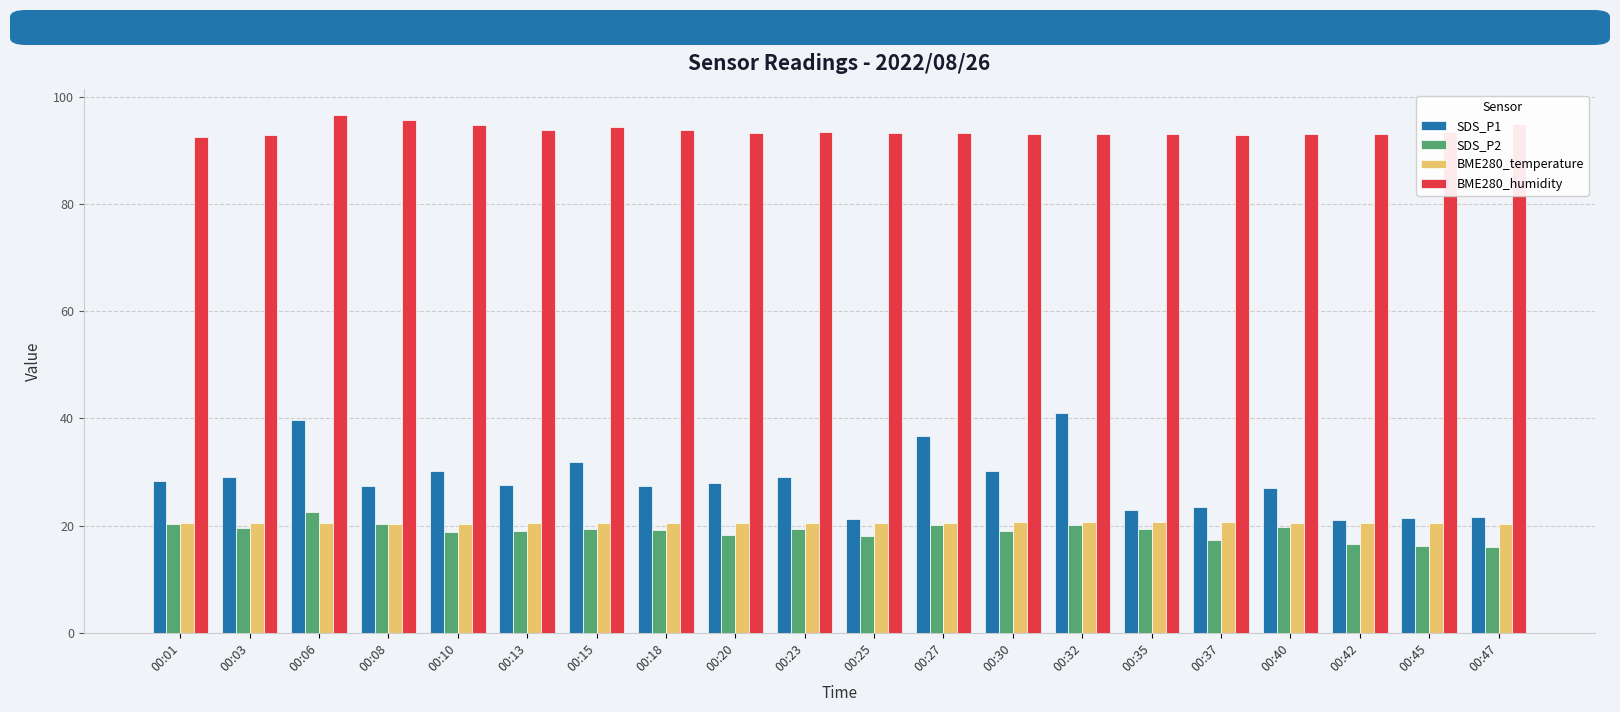

Which series has the widest spread of values?

SDS_P1